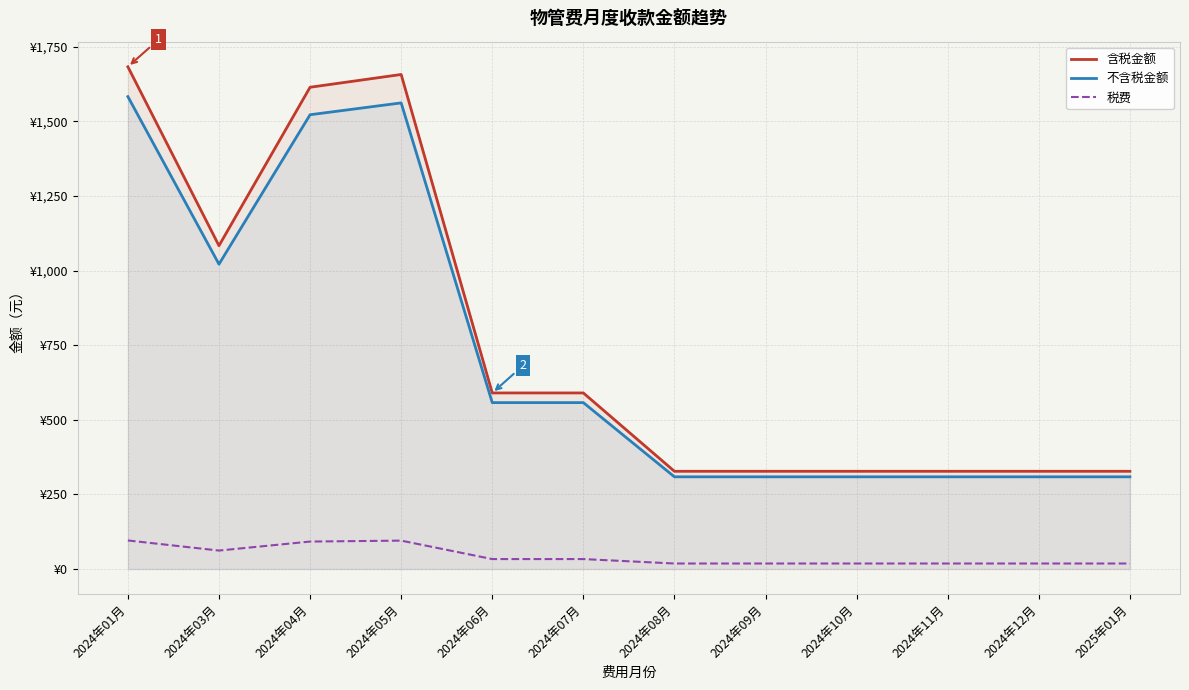

True or false: 不含税金额 has more than 0 points higher than both neighbors.

True